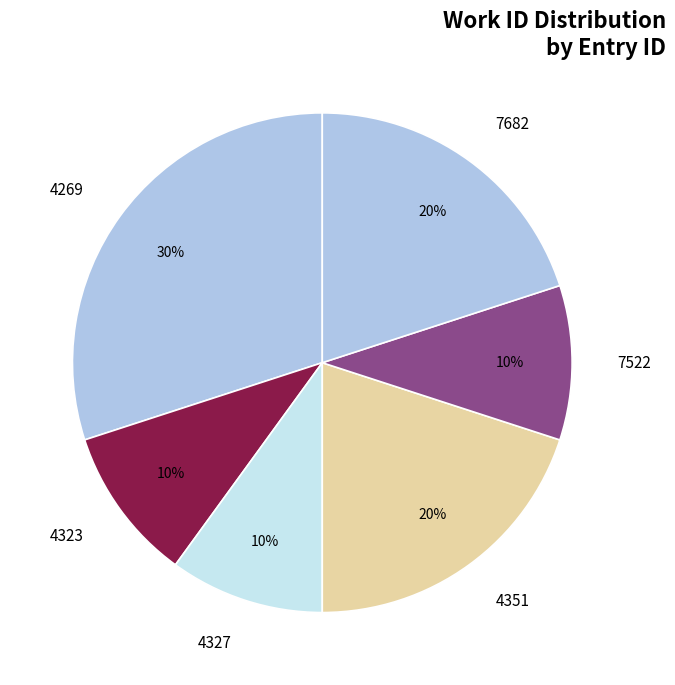

Count the number of slices in the pie.

6